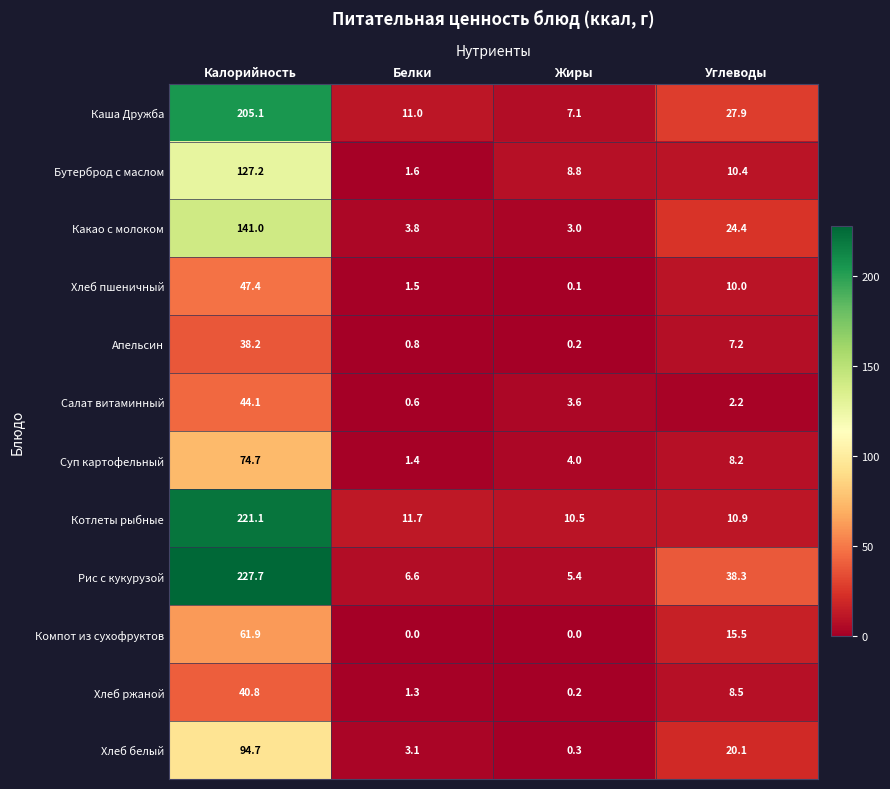

What is the spread (max minus min) of values at Жиры?

10.5